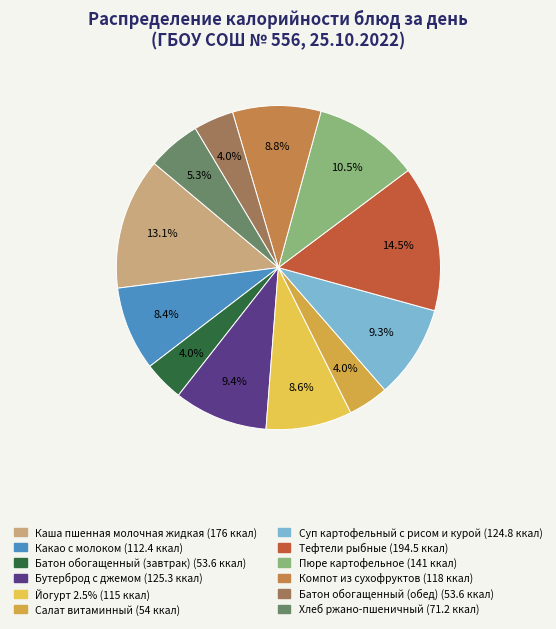

To the nearest percent, what portion does Хлеб ржано-пшеничный represent?

5%